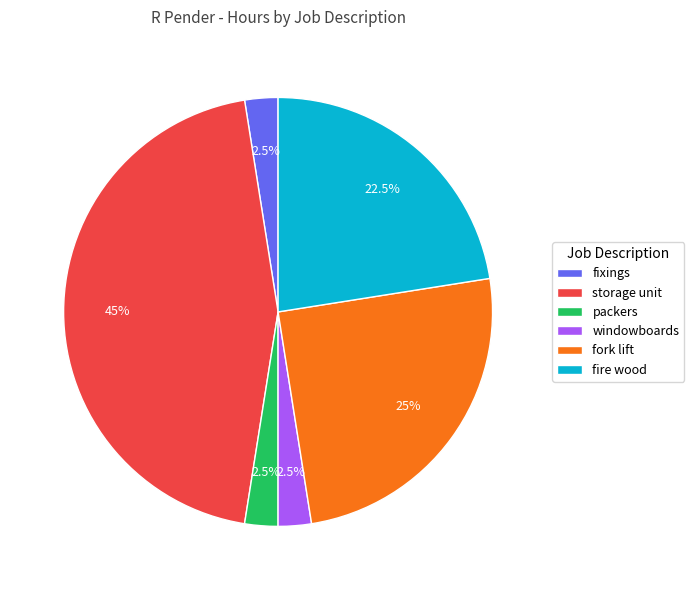

Approximately how many times larger is the value at fixings compared to fork lift?

0.1